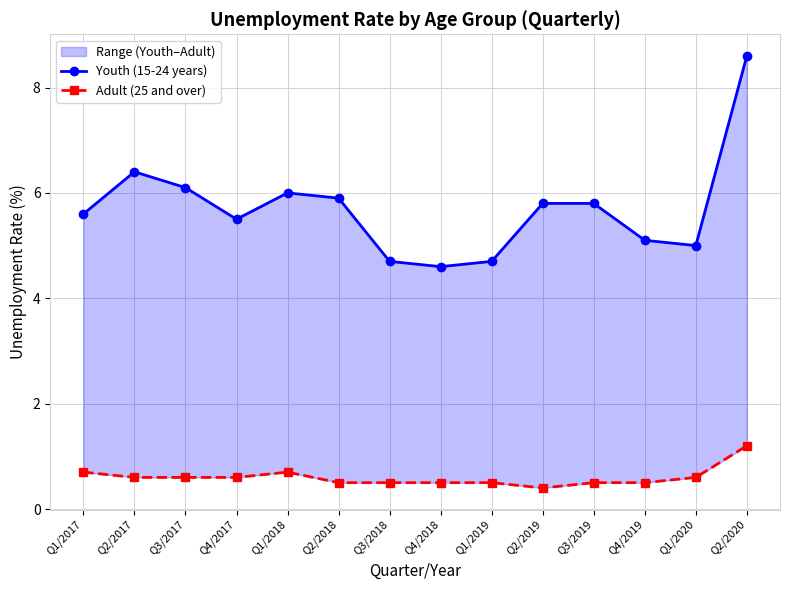

True or false: Adult (25 and over) and Youth (15-24 years) cross at least once.

False